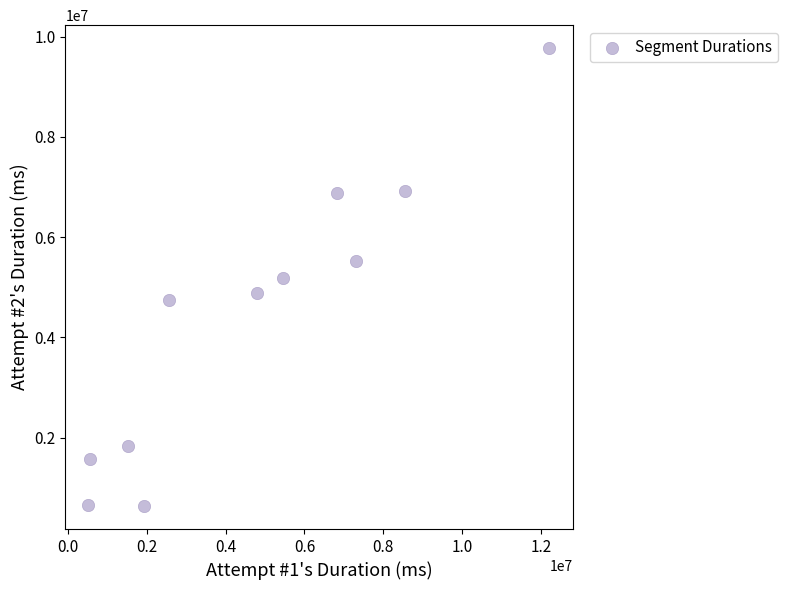

What is the average X value?

4750761